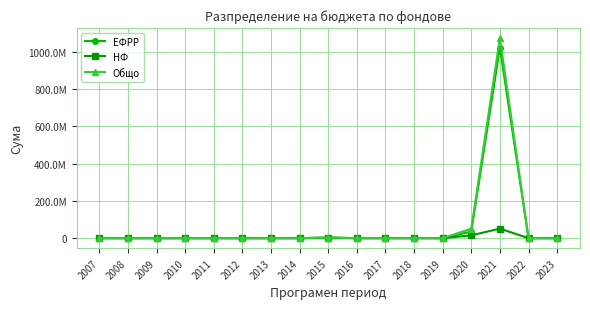

What are all the series names shown in the legend?

ЕФРР, НФ, Общо